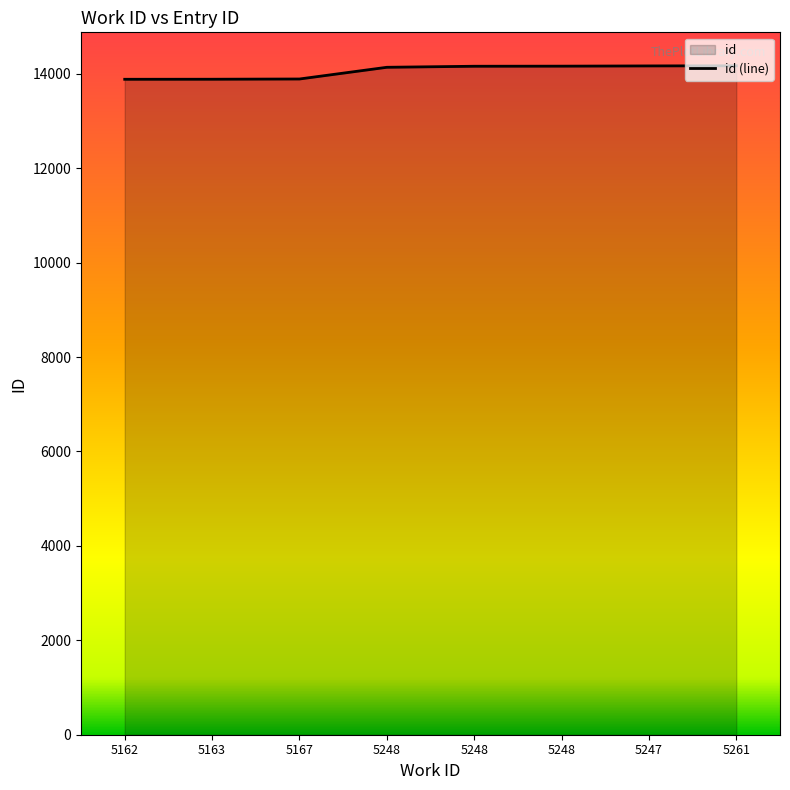

The value at 5162 is 4603. True or false?

False